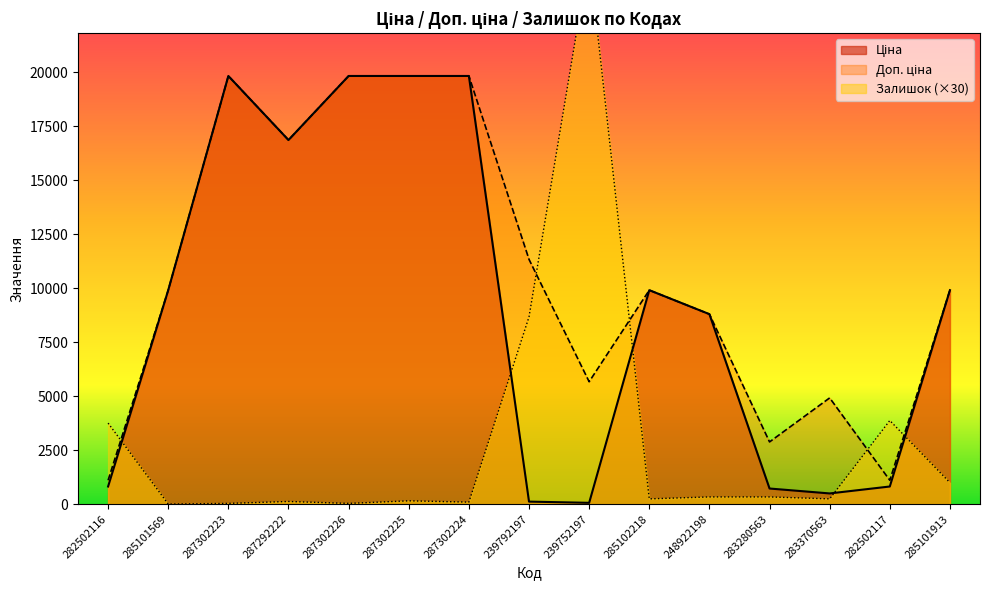

What is the sum of all Доп. ціна values?

161710.9